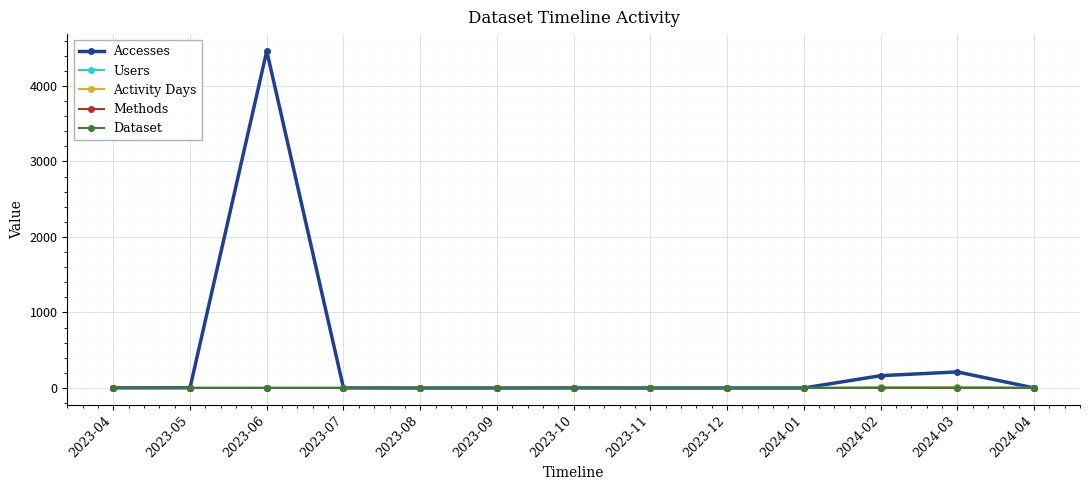

Does the chart have visible grid lines?

Yes